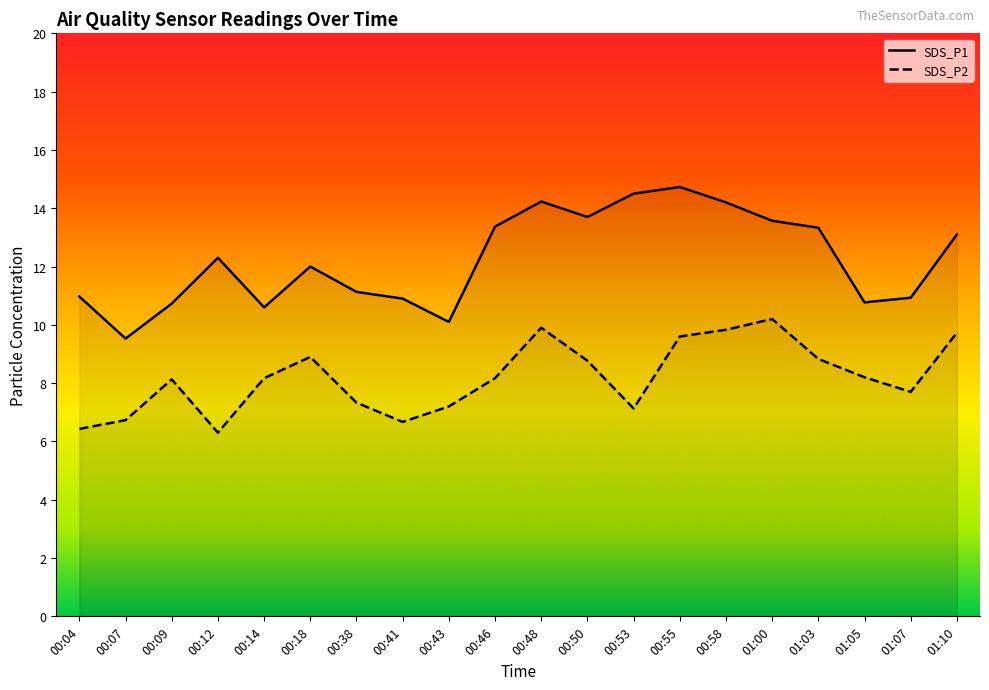

What is the label of the 9th point from the right?

00:50